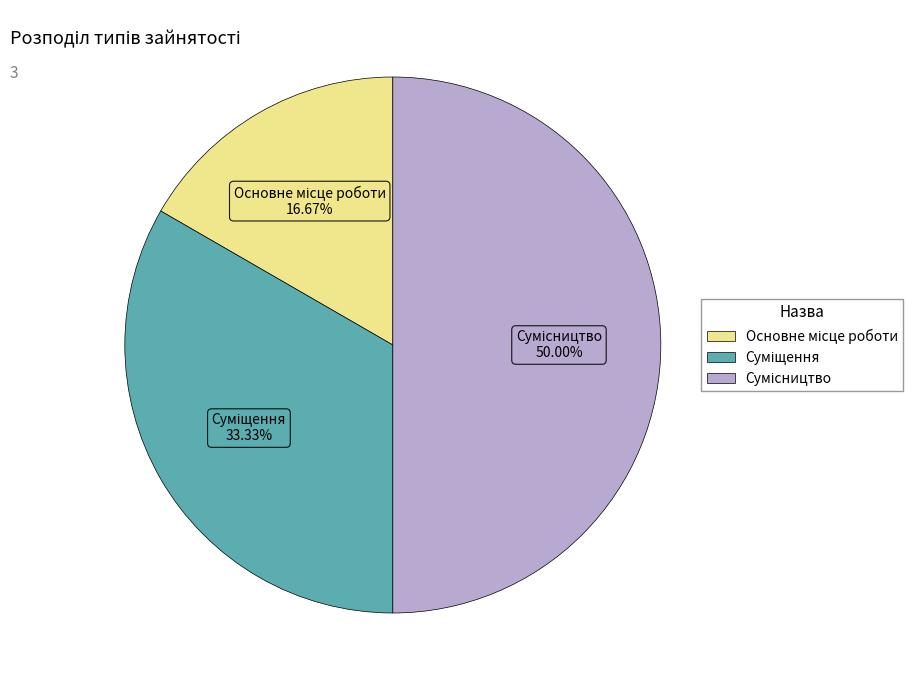

To the nearest percent, what is the difference between the largest and smallest slice percentages?

33%